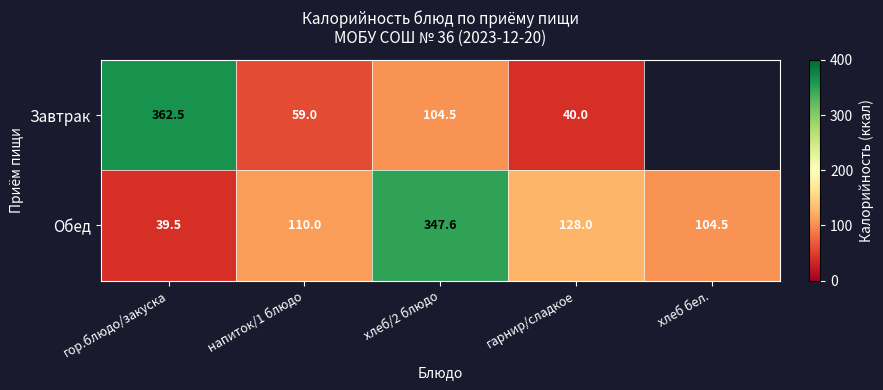

Between напиток/1 блюдо and гарнир/сладкое, which series saw the biggest shift?

Завтрак